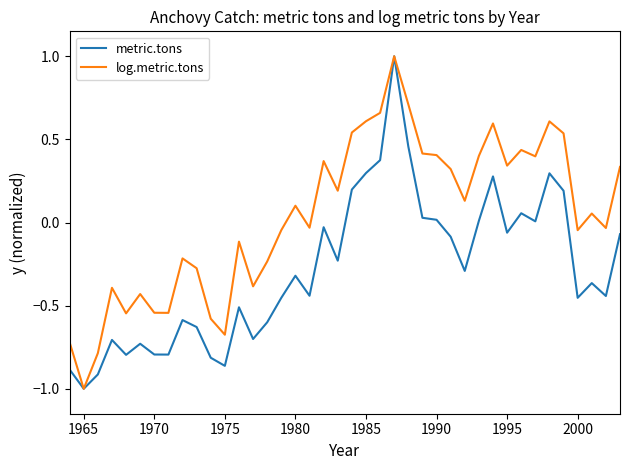

Which series has the largest total across all categories?

log.metric.tons